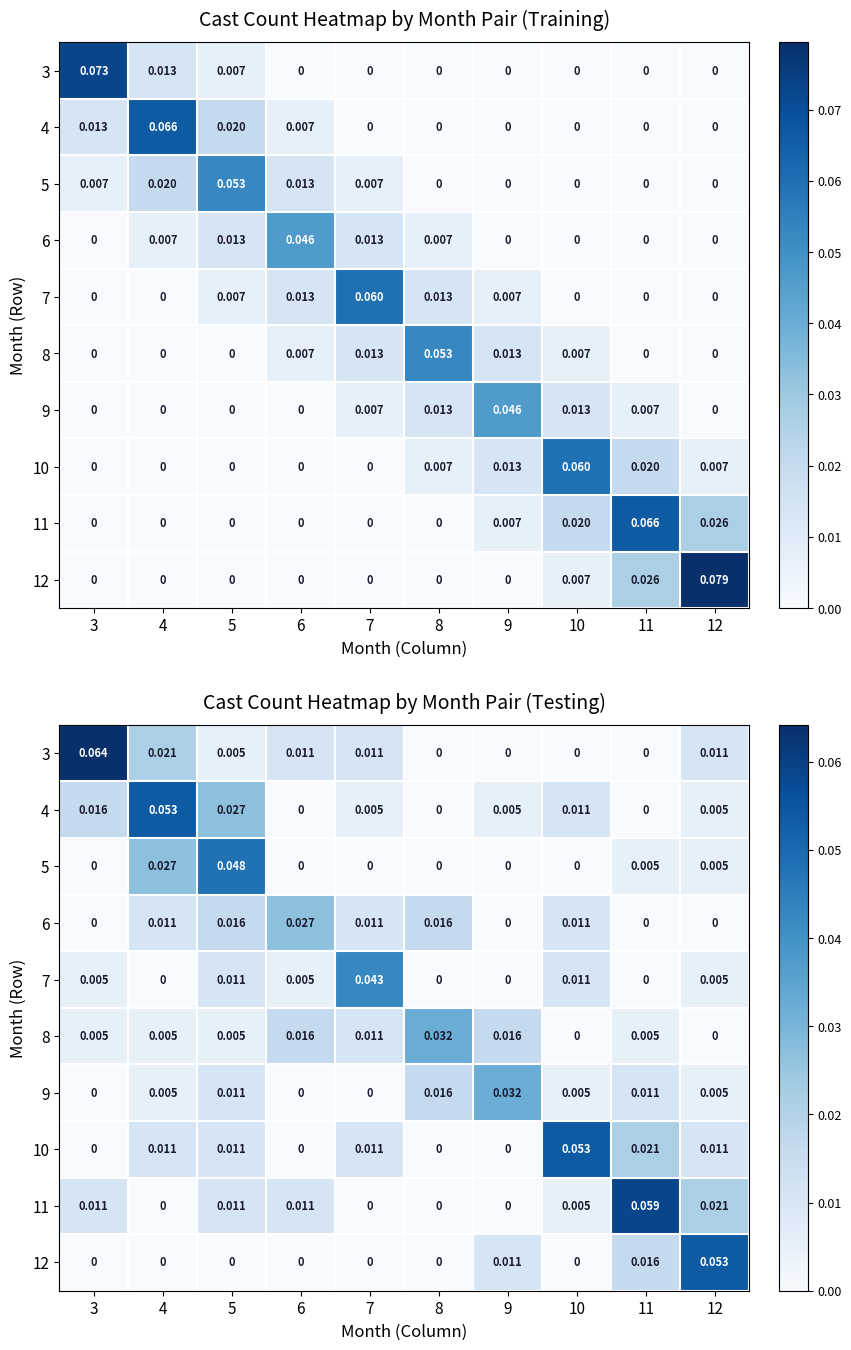

The value of 8 at 12 is 0.0. True or false?

True